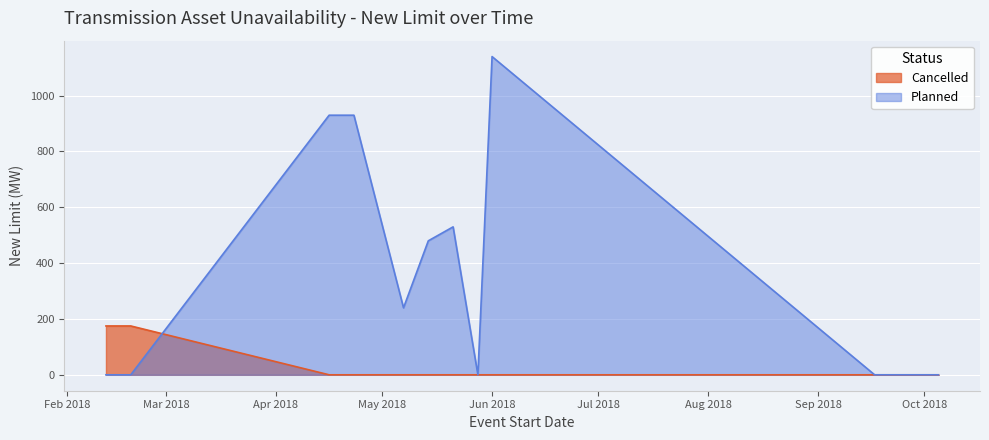

Which series has the largest total across all categories?

Planned